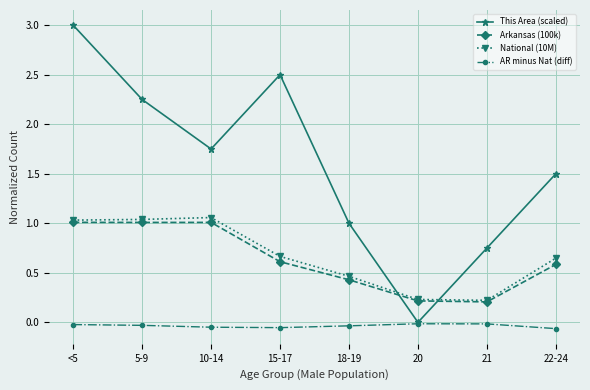

What is the label of the 2nd point from the right?

21